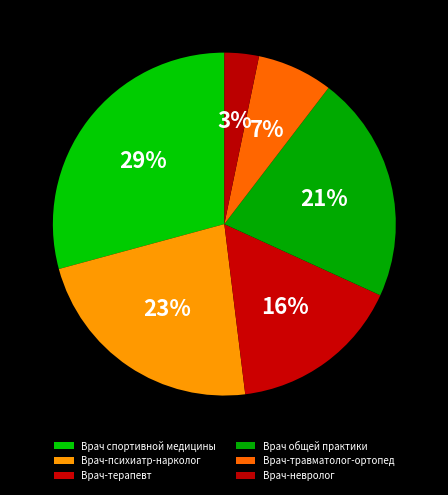

What percentage is the Врач-психиатр-нарколог slice, to the nearest percent?

23%